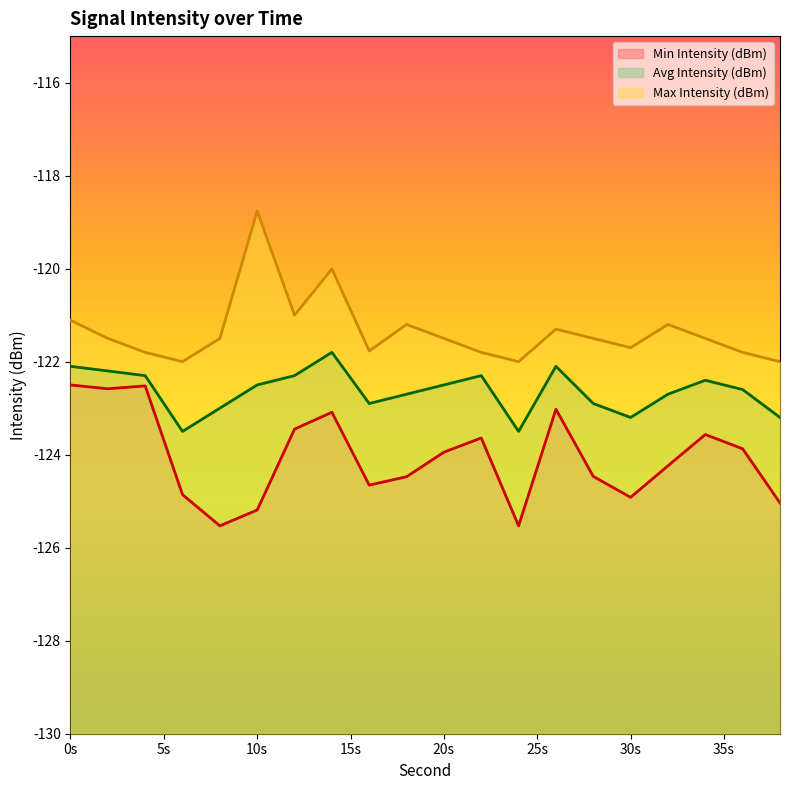

How many values in the Avg Intensity (dBm) series exceed -122?

1